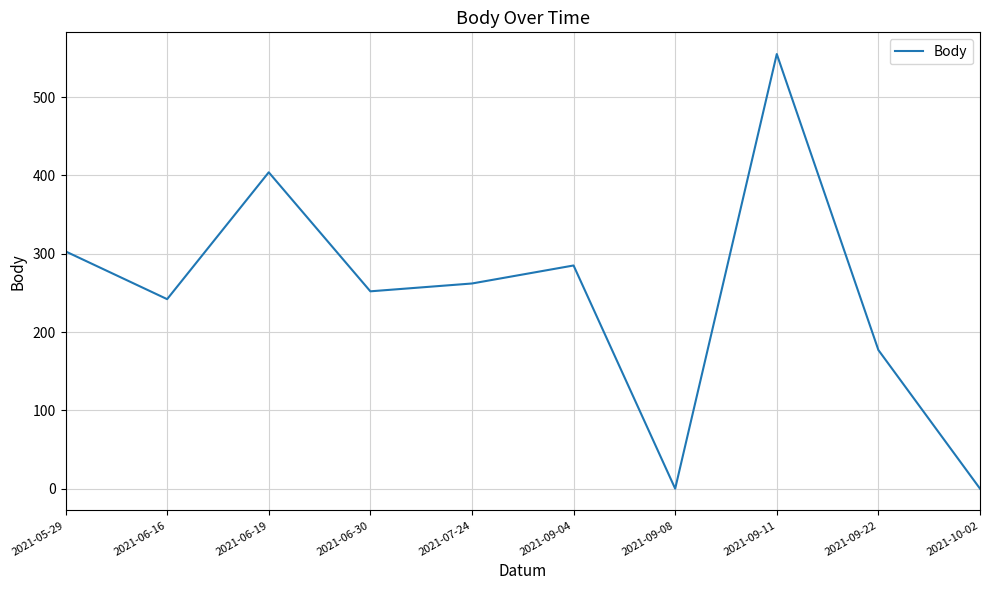

True or false: the data shows 179 at 2021-09-04.

False